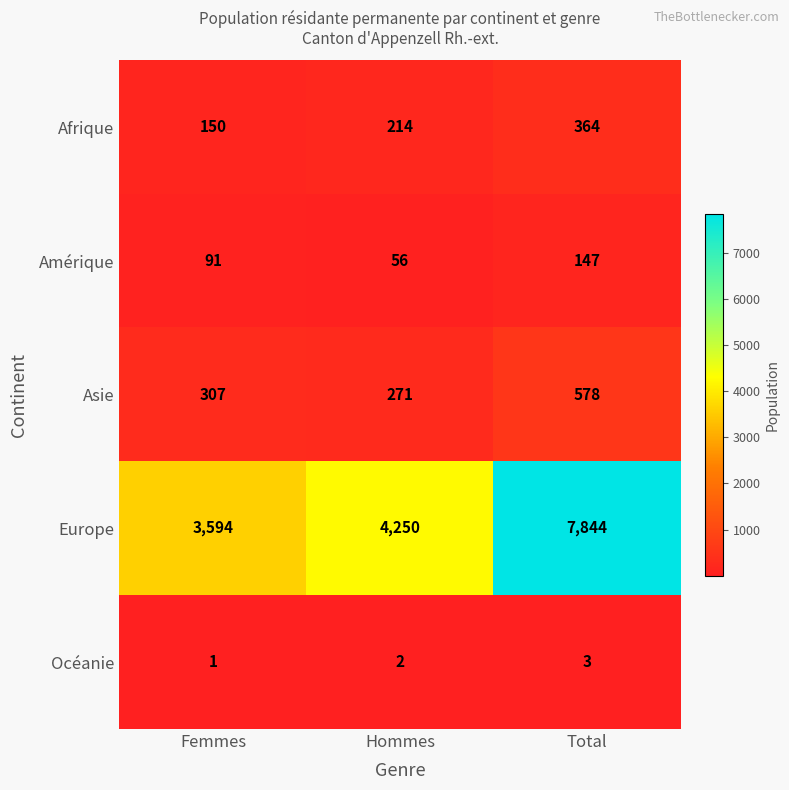

What is the average value of the Europe series?

5229